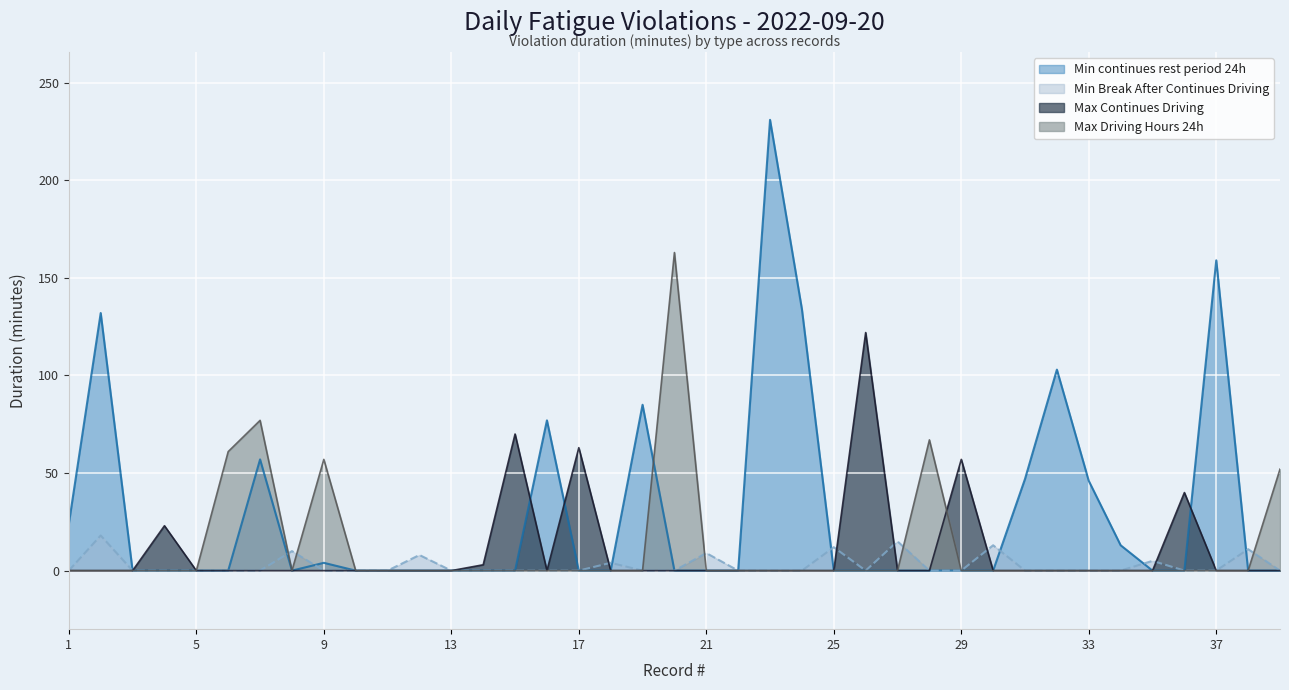

At which label does Max Continues Driving reach its minimum?

1